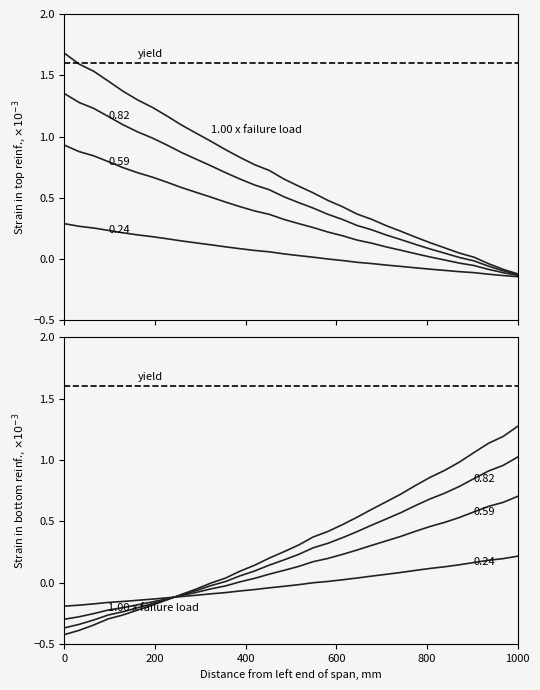

What position from the left is 400?

3